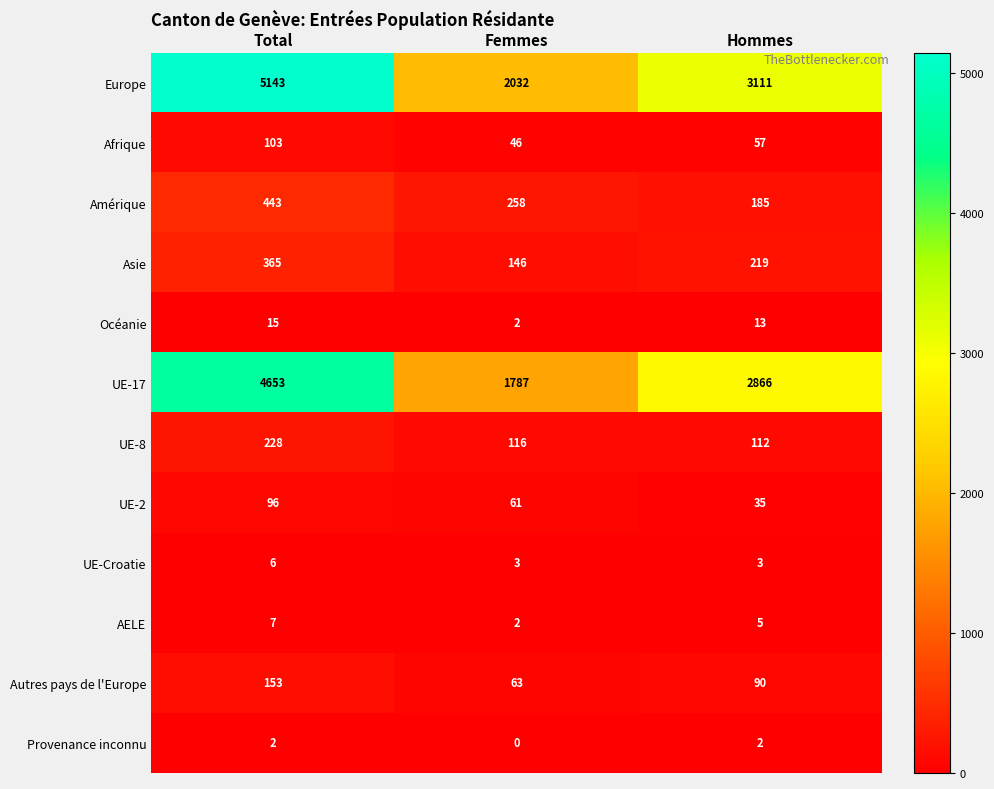

Read the Océanie value at Total, to the nearest 5.

15